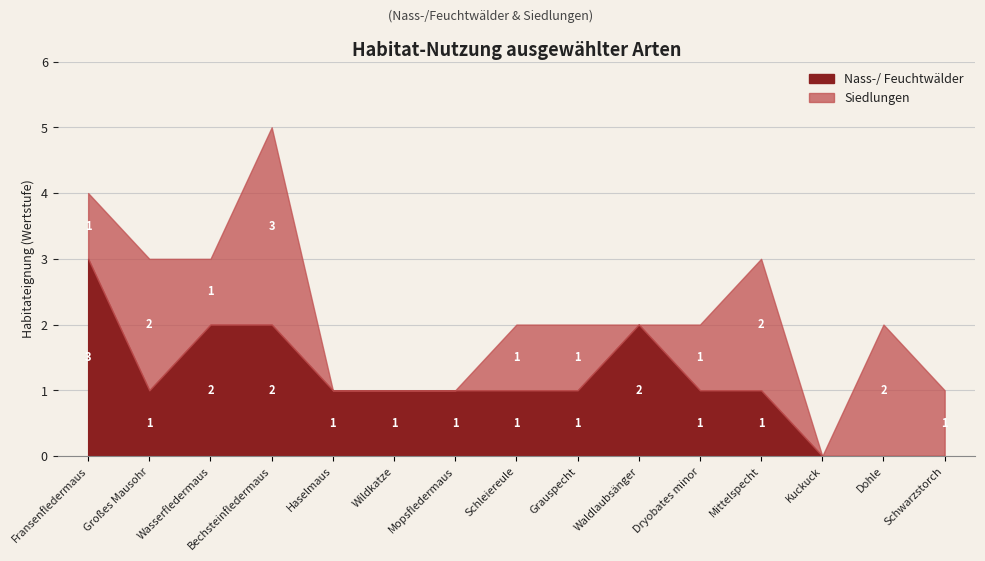

How many intersections are there between Nass-/ Feuchtwälder and Siedlungen?

4